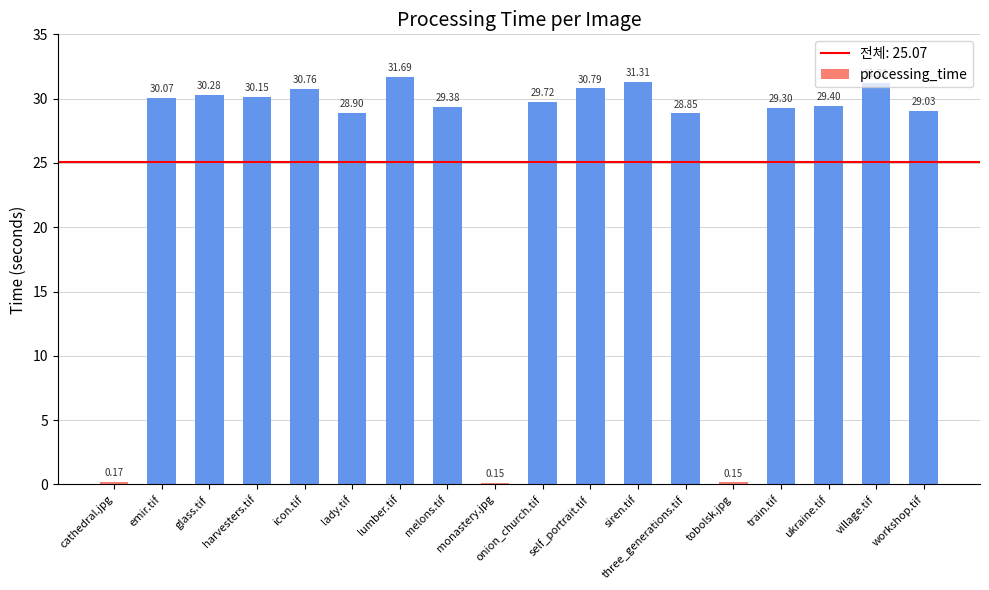

What is the difference between the second highest and minimum values?

31.2